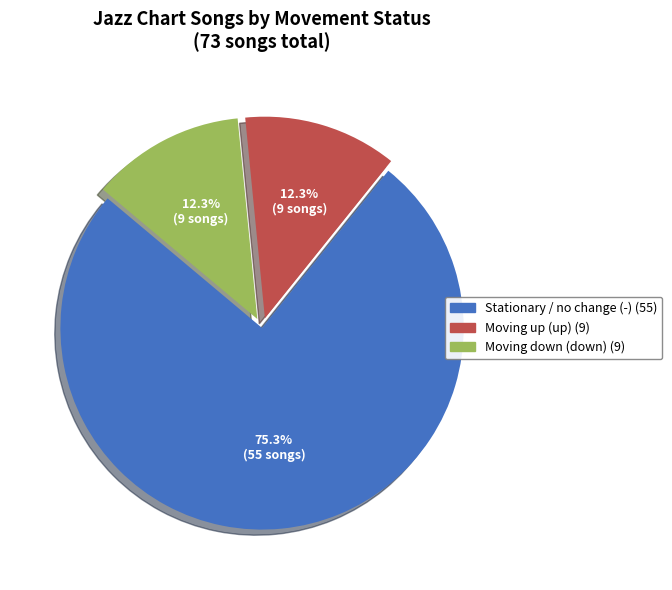

Is there any slice that represents more than half of the pie?

Yes